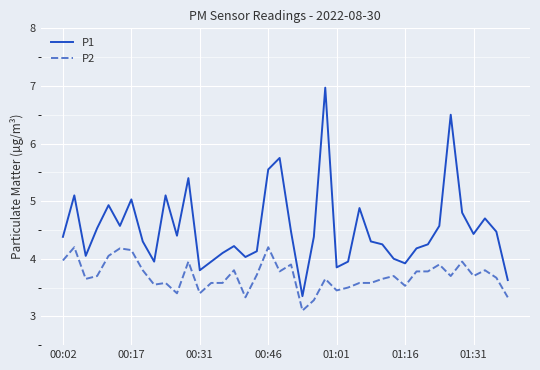

What is the maximum value for P1?

7.0